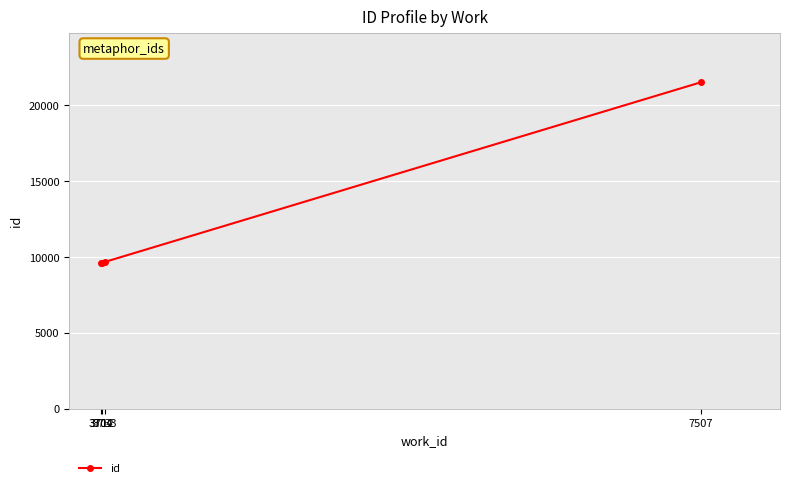

What is the label of the 4th point from the left?

7507